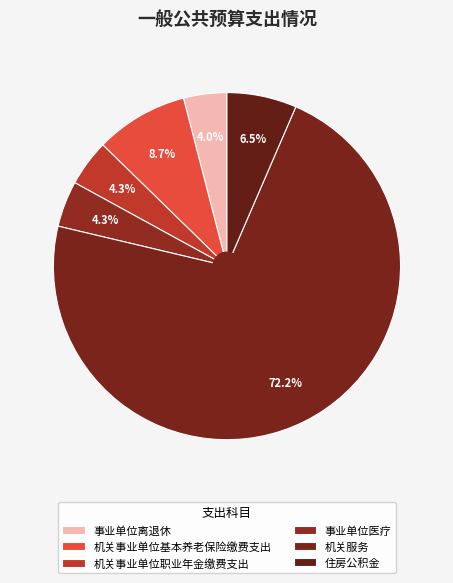

How many slices are in this pie chart?

6